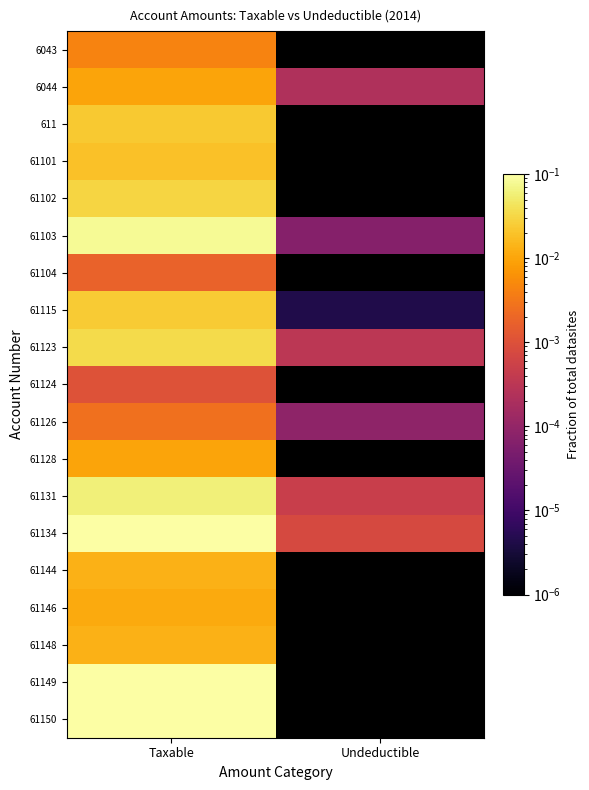

What is the difference between the highest and lowest values at Taxable?

0.3